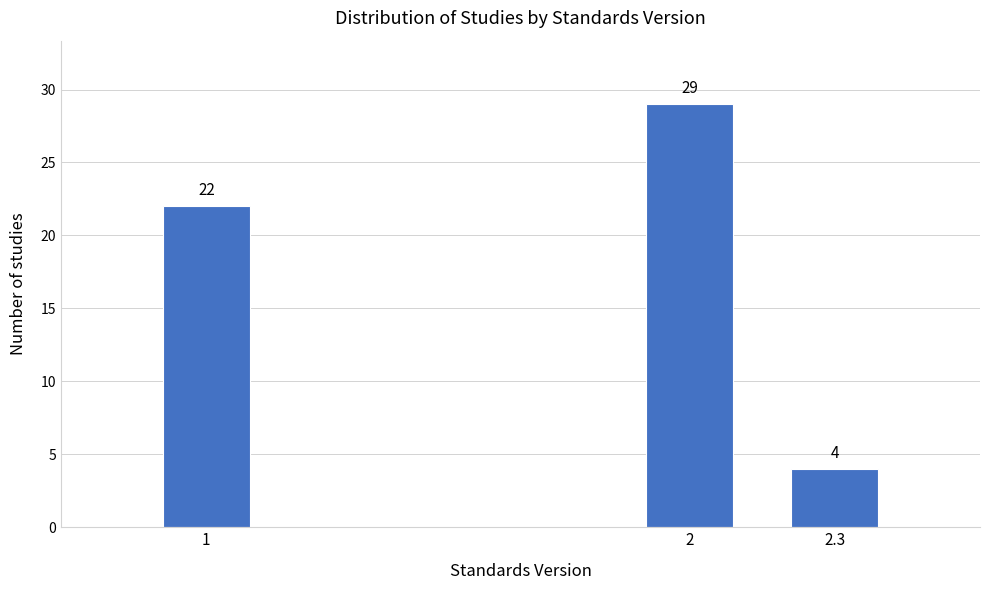

Reading left to right, what are all the values shown in this chart?

1=22	2=29	2.3=4